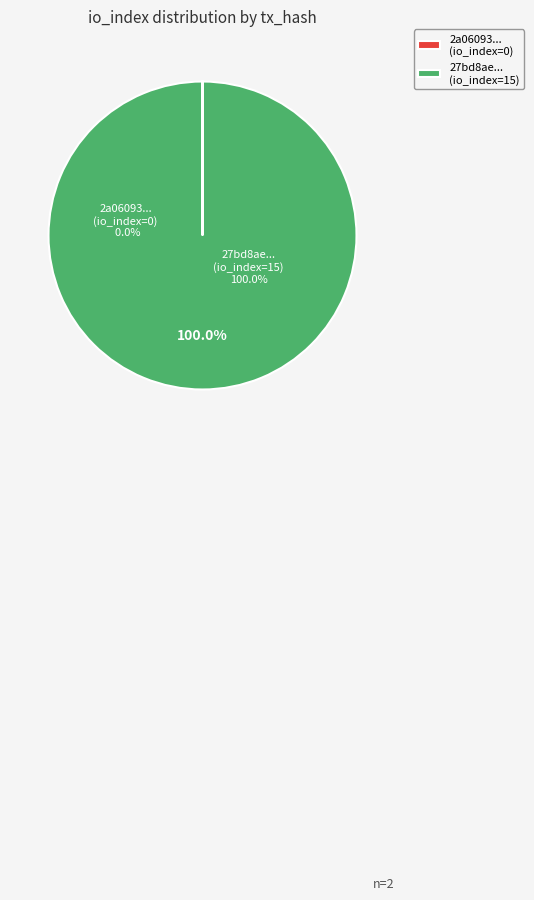

Rank the categories by value from lowest to highest.

tx_hash_0, tx_hash_1